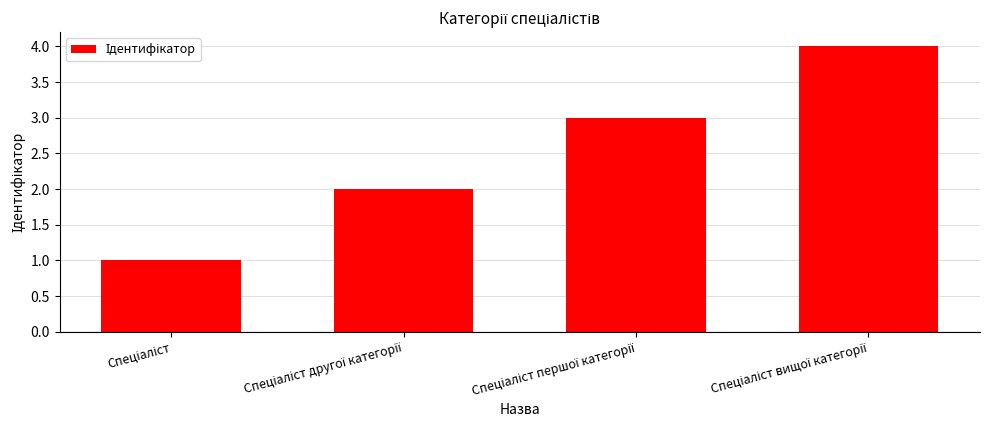

What is the maximum value shown in the chart?

4